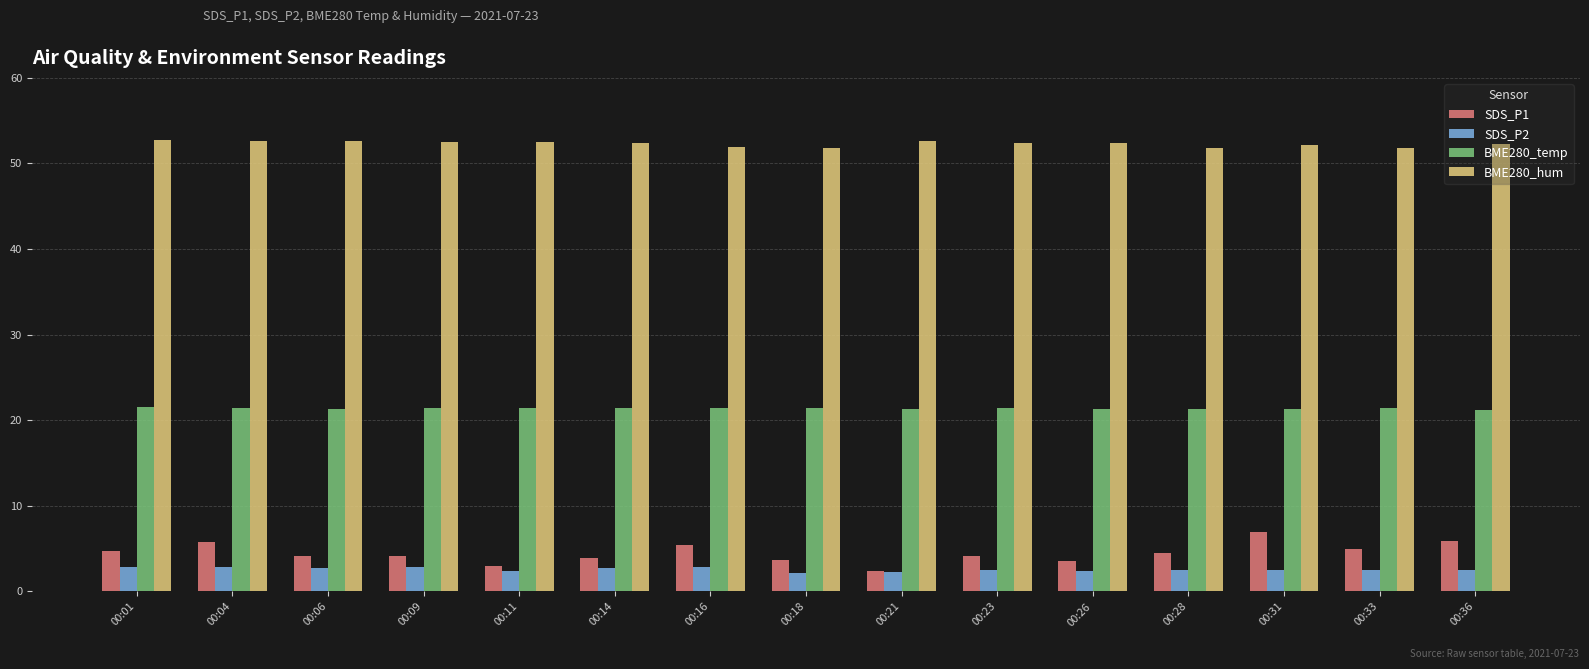

What is the sum of all BME280_temp values?

320.9